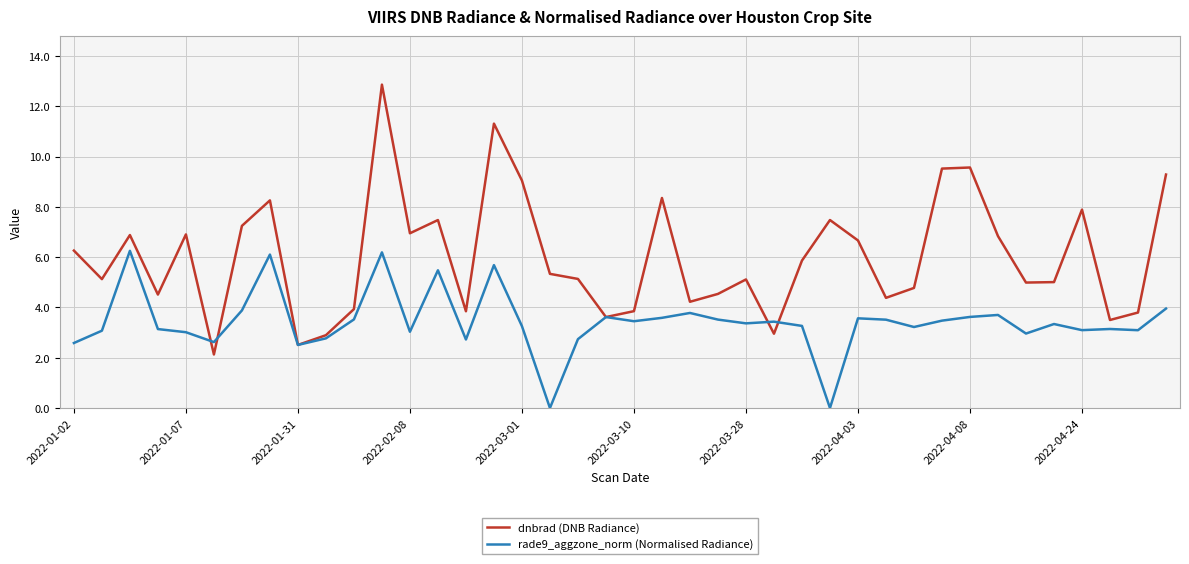

In rade9_aggzone_norm (Normalised Radiance), how many points are higher than both neighbors (excluding endpoints)?

12